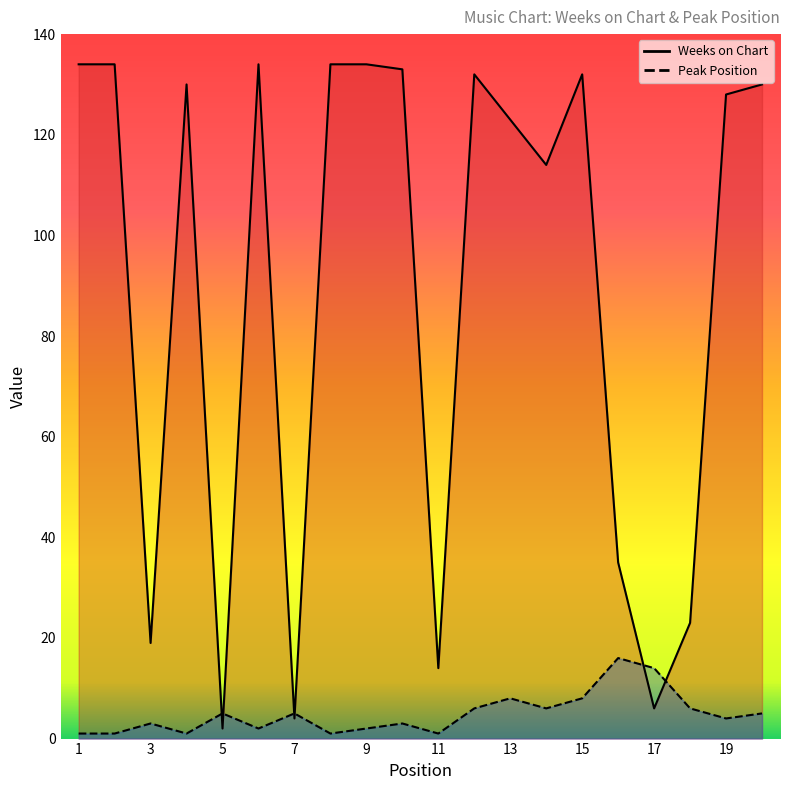

In Weeks on Chart, how many points are lower than both neighbors (excluding endpoints)?

6